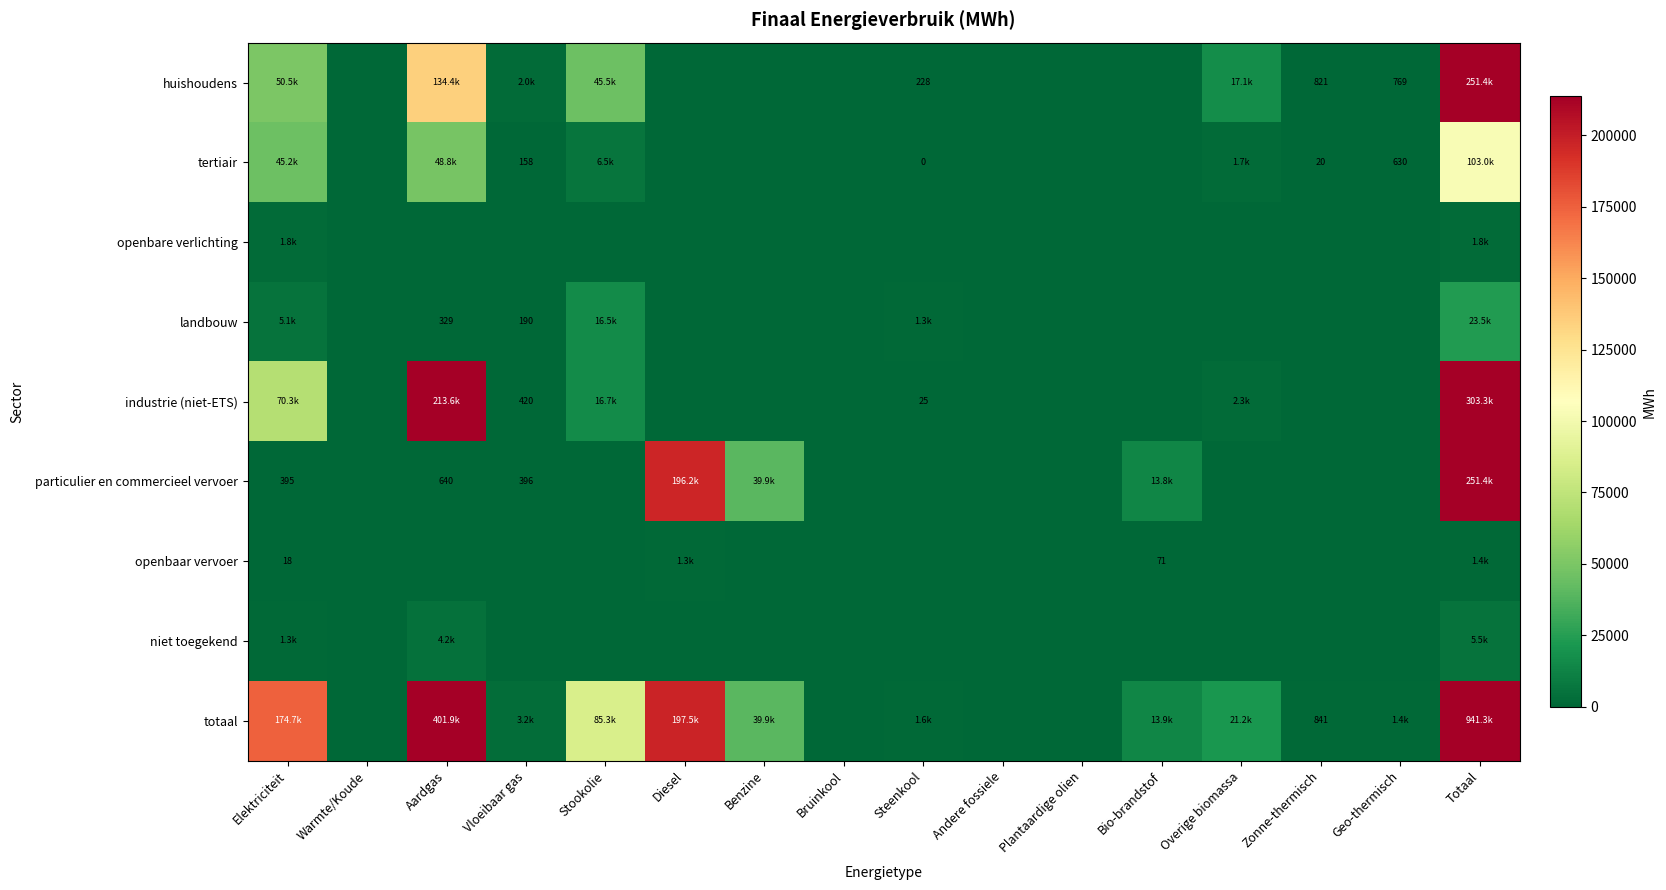

Is it true that openbare verlichting equals 1818.9 at Totaal?

True